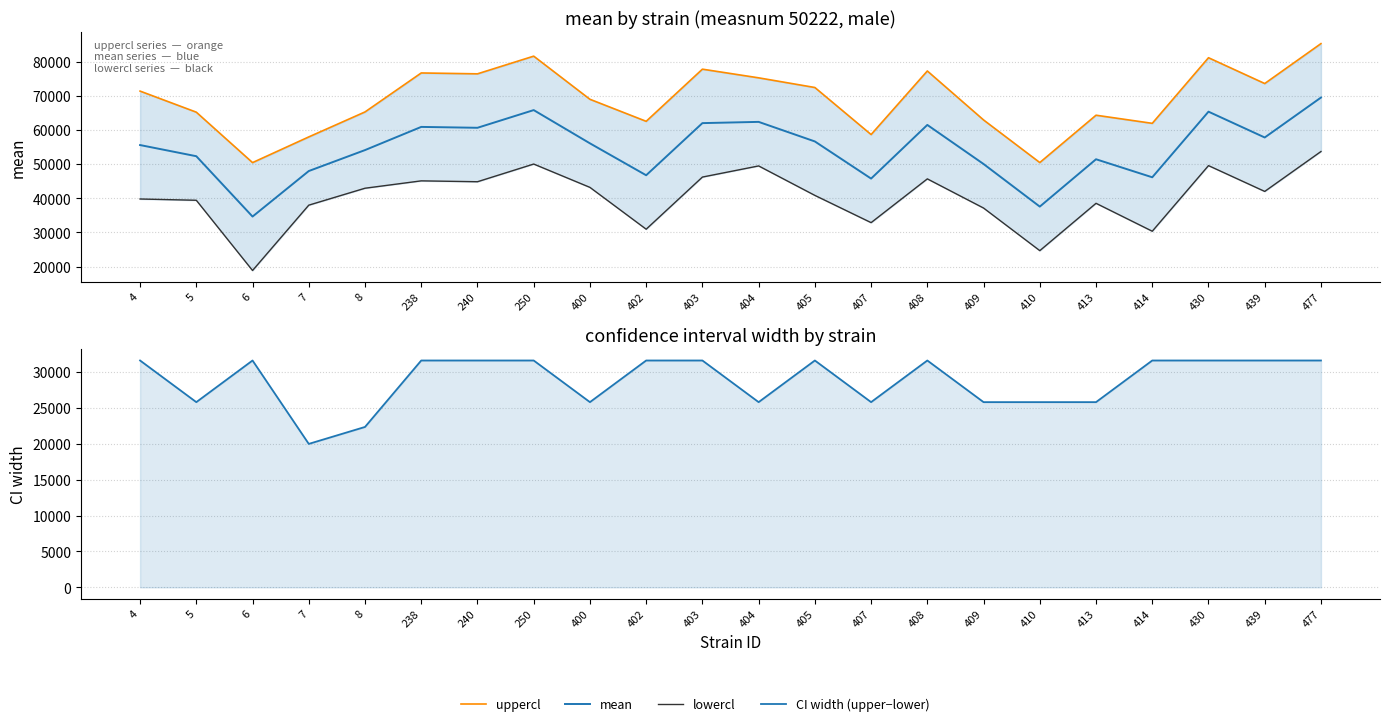

At which category does mean reach its first local peak?

238